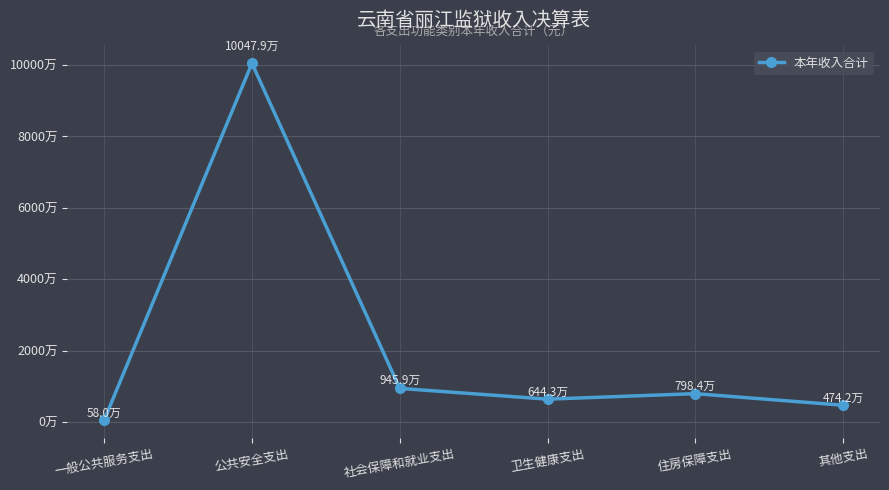

What is the change in value from 社会保障和就业支出 to 其他支出?

-4717161.9